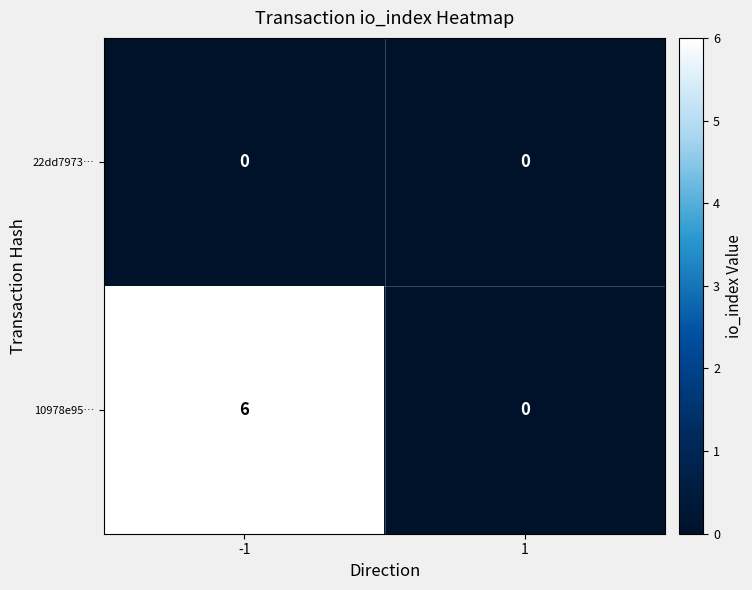

True or false: 22dd7973… has a value of 0 at 1.

True